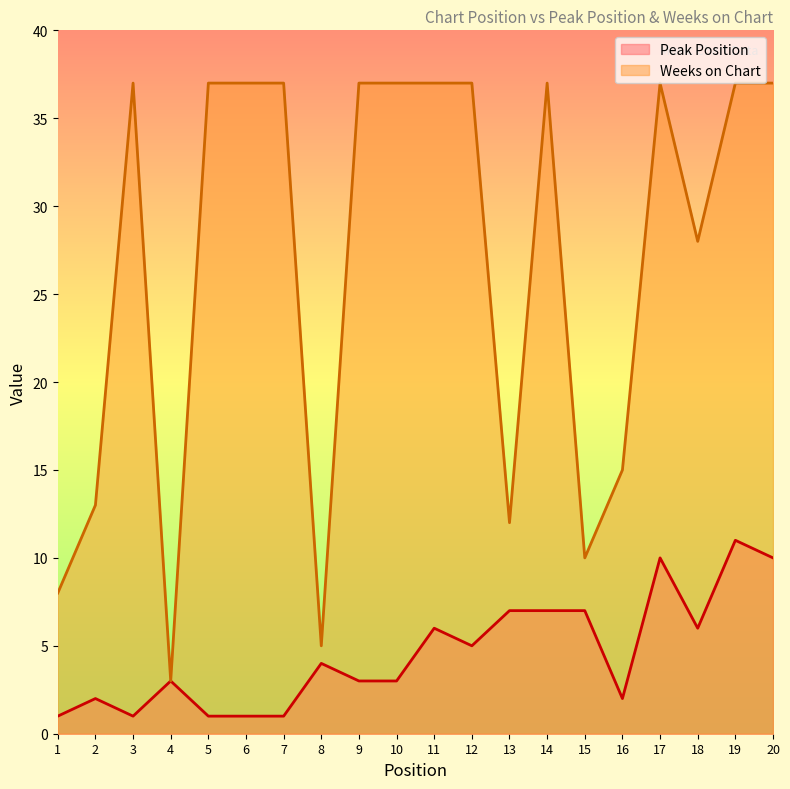

The value of Peak Position at 11 is 6. True or false?

True